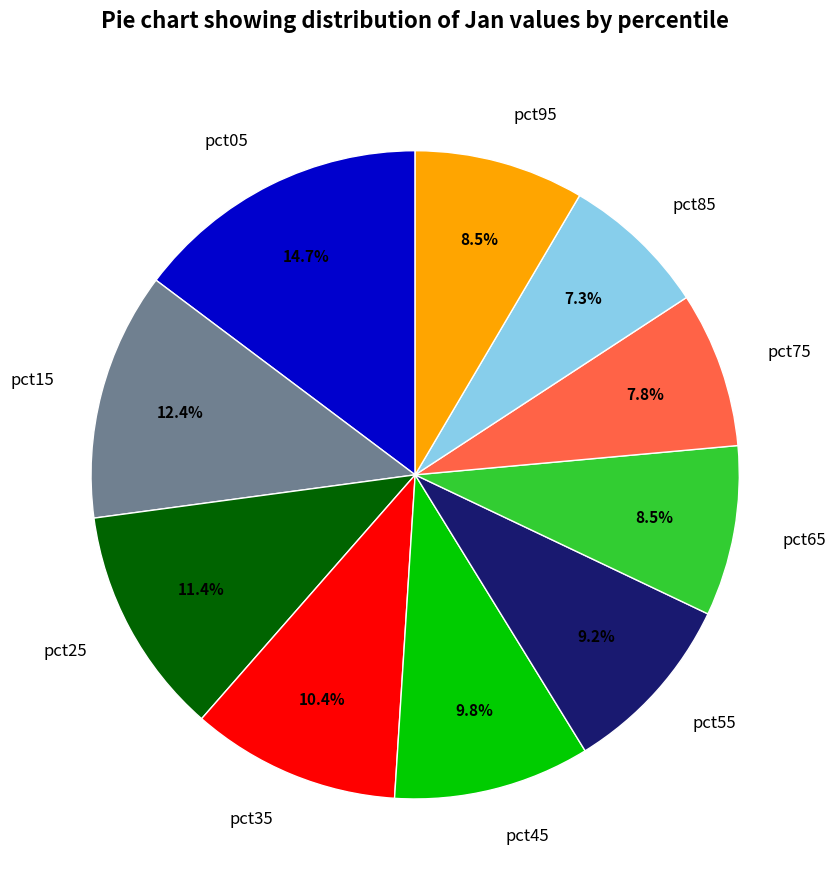

To the nearest percent, what is the combined percentage of pct75 and pct15?

20%